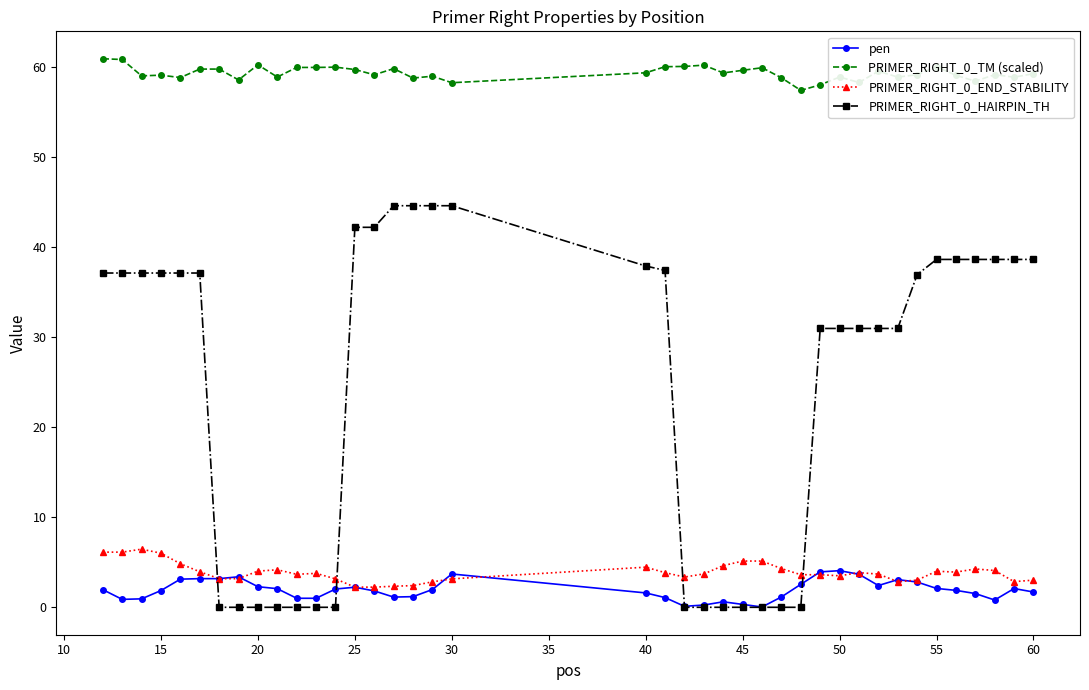

True or false: PRIMER_RIGHT_0_TM (scaled) and PRIMER_RIGHT_0_END_STABILITY cross at least once.

False